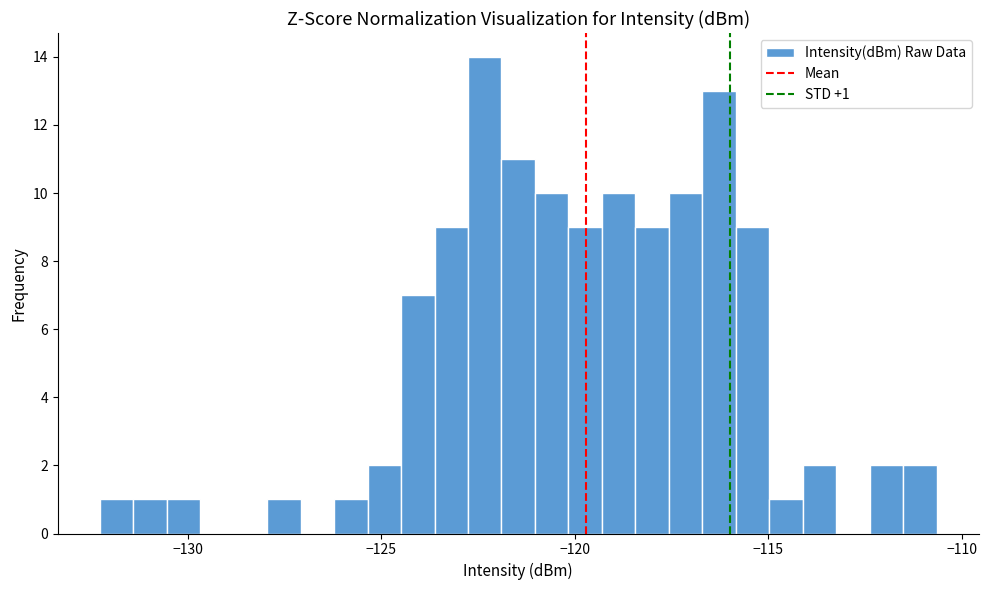

Around what value on the x-axis is the tallest bar? Give the approximate position of its centre, as read against the axis.

-122.5